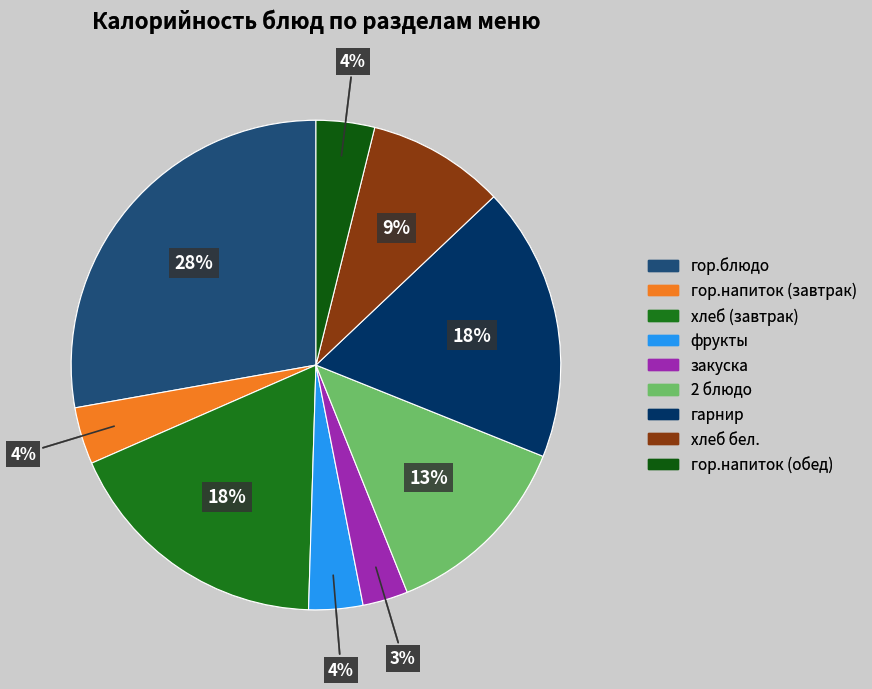

To the nearest percent, what is the average slice percentage?

11%